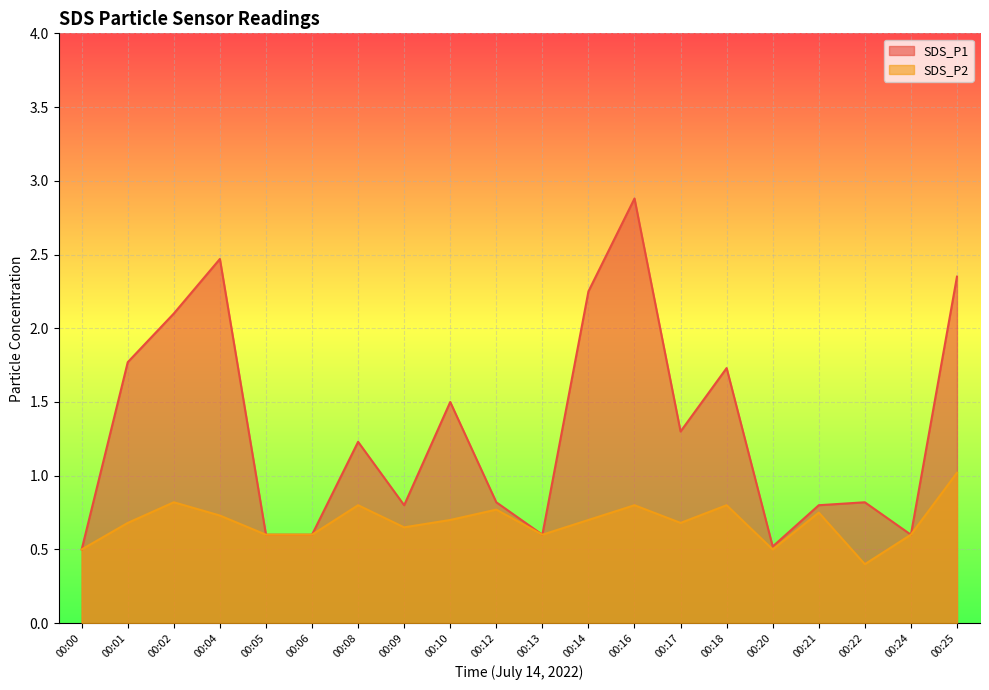

List the labels in order of SDS_P1 value, largest first.

00:16, 00:04, 00:25, 00:14, 00:02, 00:01, 00:18, 00:10, 00:17, 00:08, 00:12, 00:22, 00:09, 00:21, 00:05, 00:06, 00:13, 00:24, 00:20, 00:00